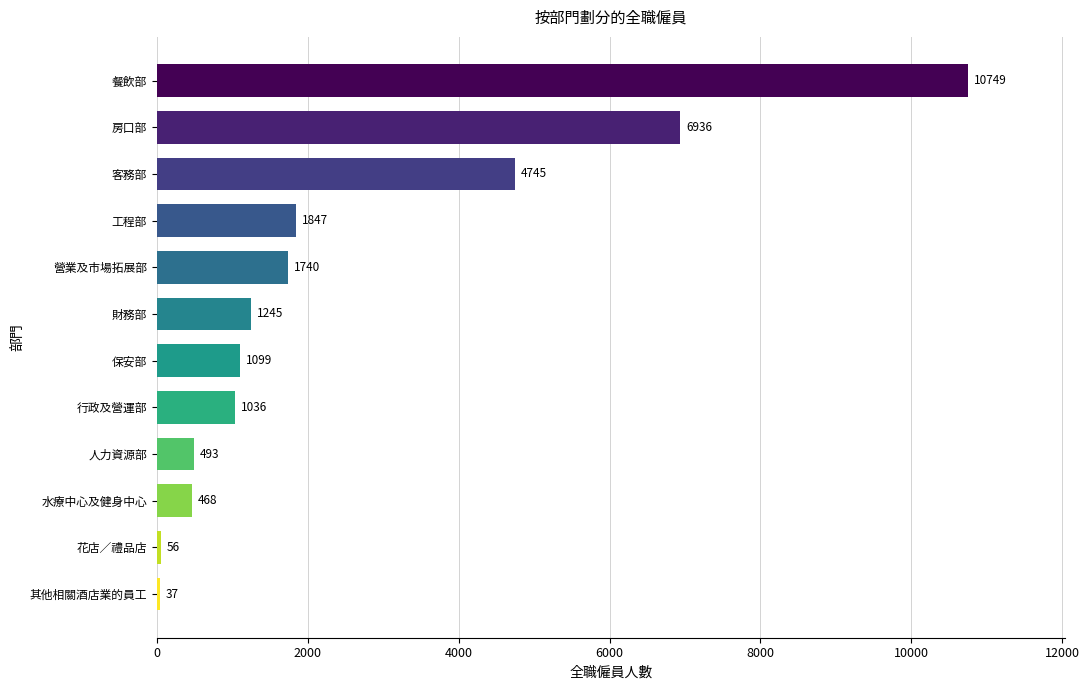

Is it true that the value at 保安部 is 1481?

False